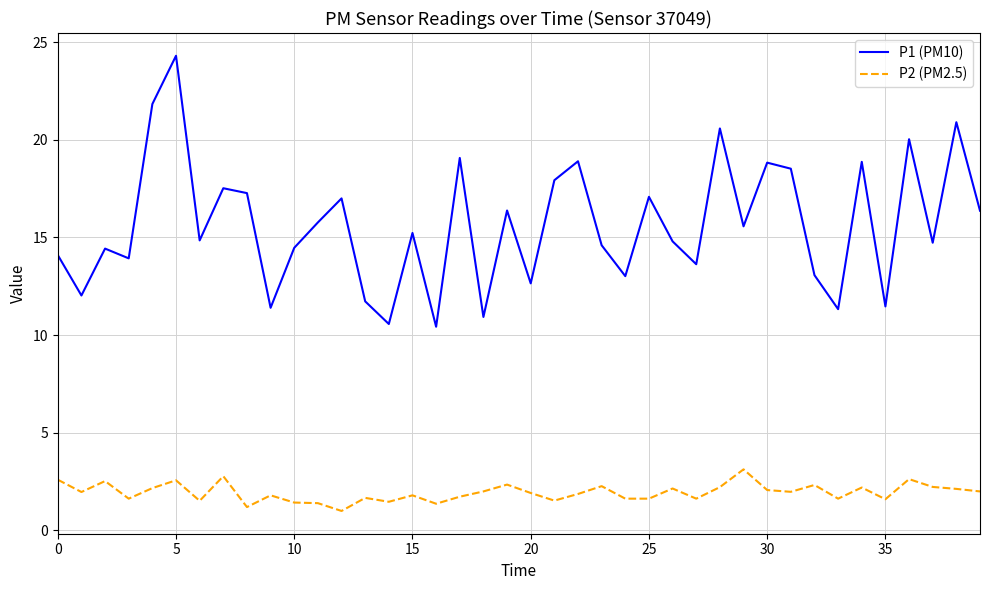

List the series in order of their peak value, highest first.

P1 (PM10), P2 (PM2.5)